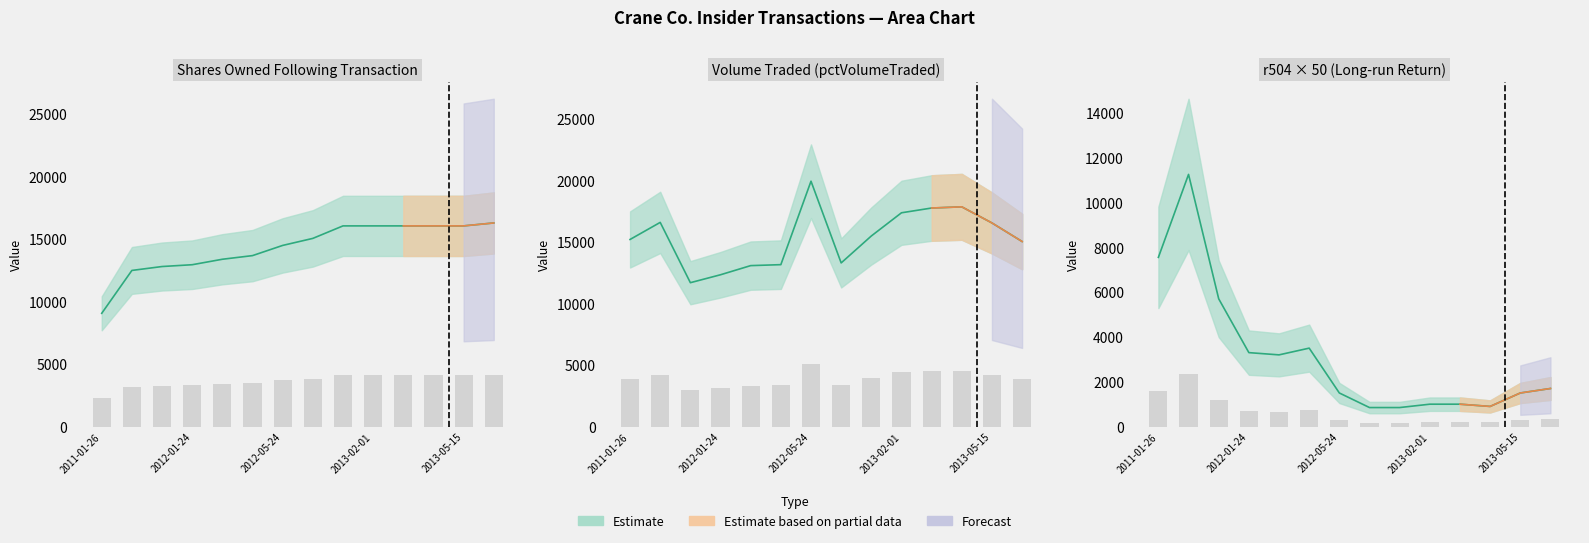

What is the minimum value shown in the chart?

178.5